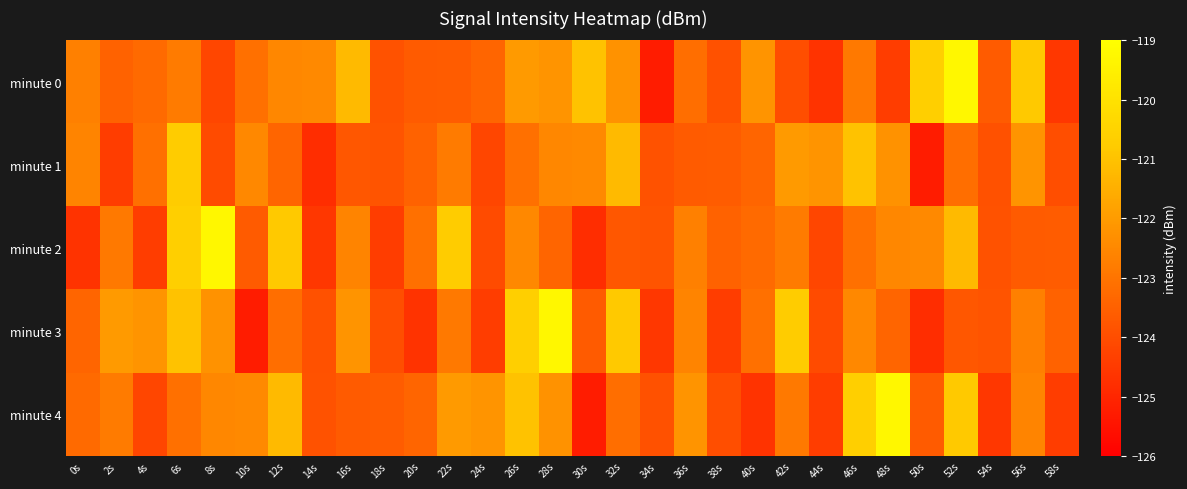

Which category has the lowest value across all series?

34s